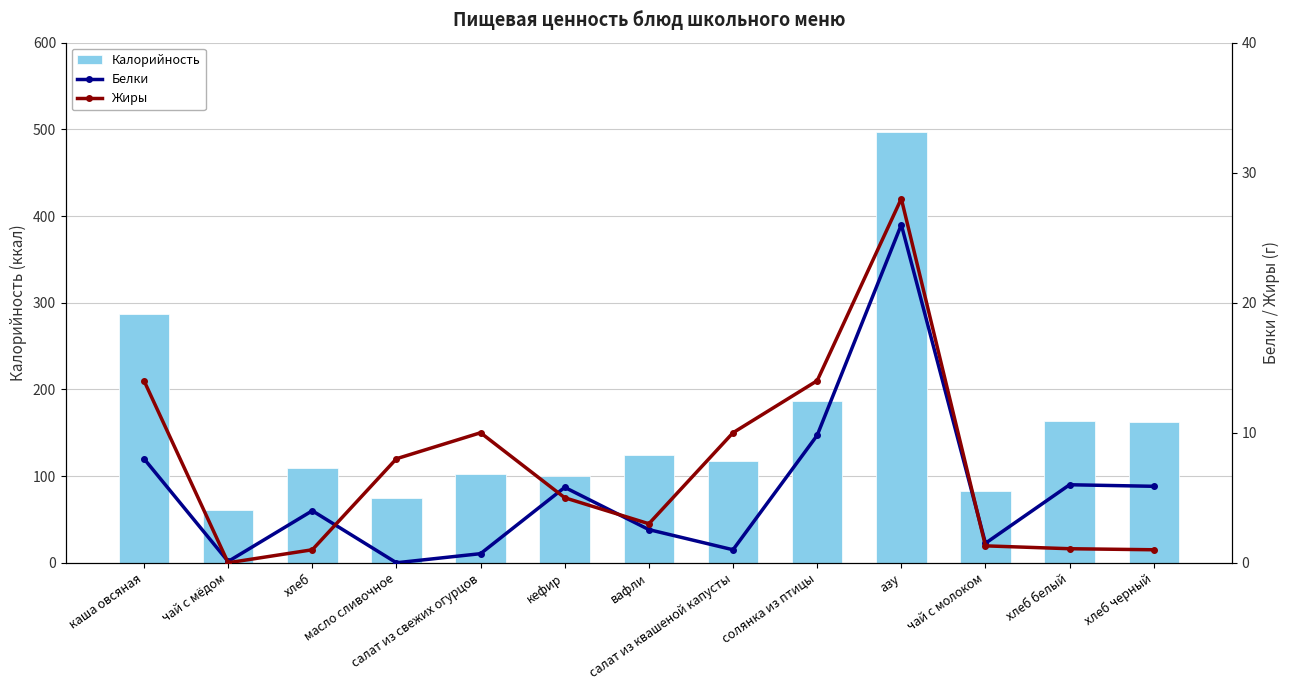

What is the difference between the Белки values at азу and салат из свежих огурцов?

25.3